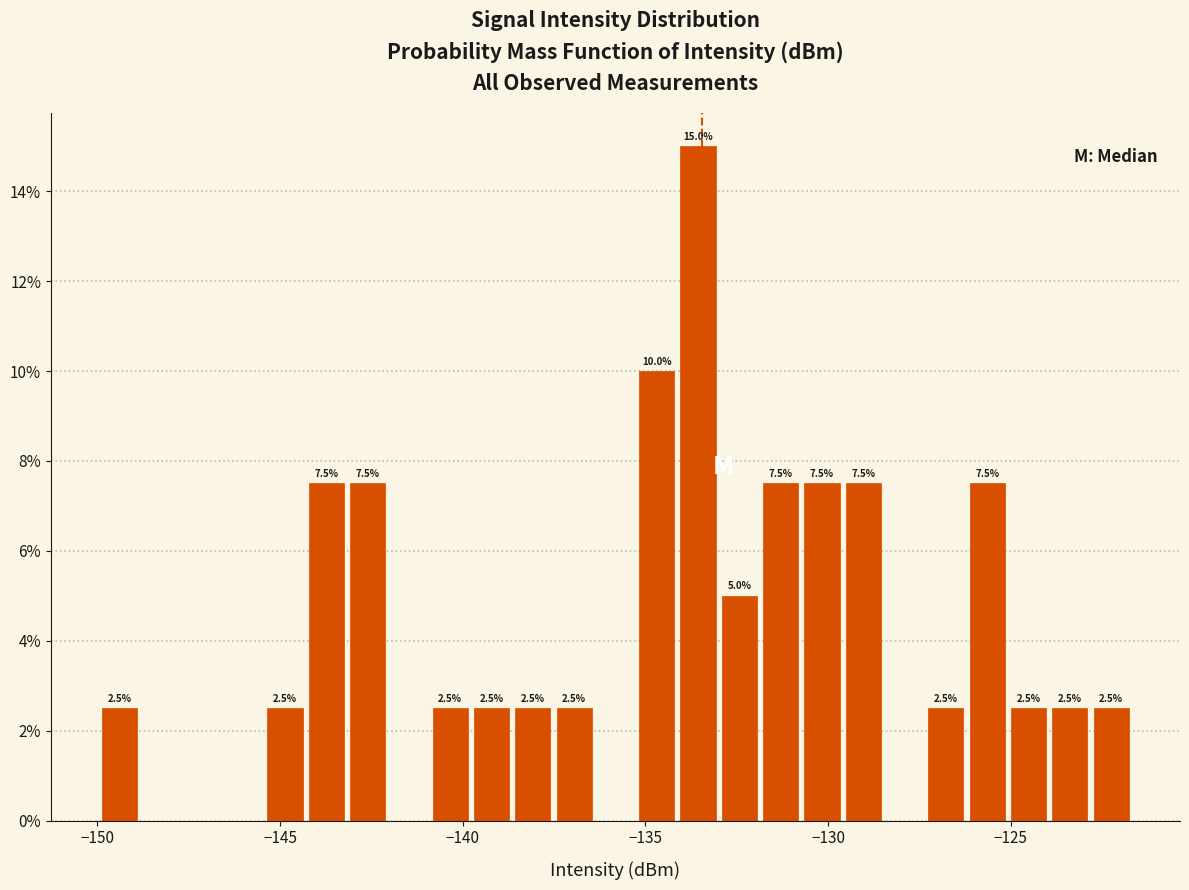

Read against the x-axis, roughly where is the centre of the tallest bar?

-133.5